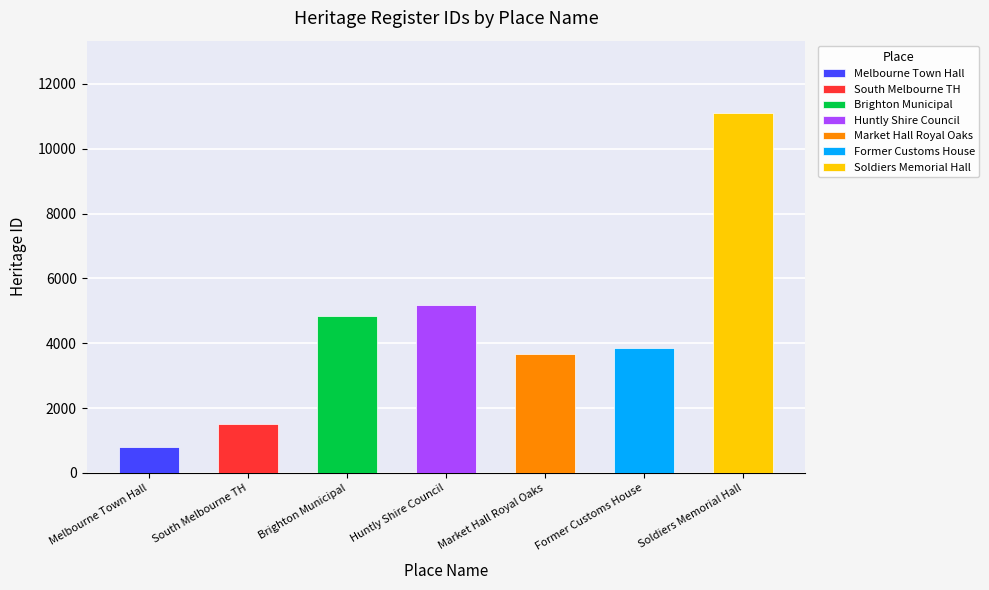

Are the bars grouped side by side (vs. stacked)?

No